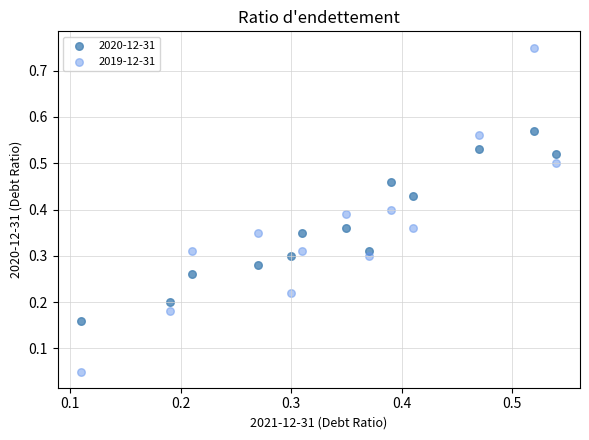

Which series has the largest Y range (max minus min)?

2019-12-31